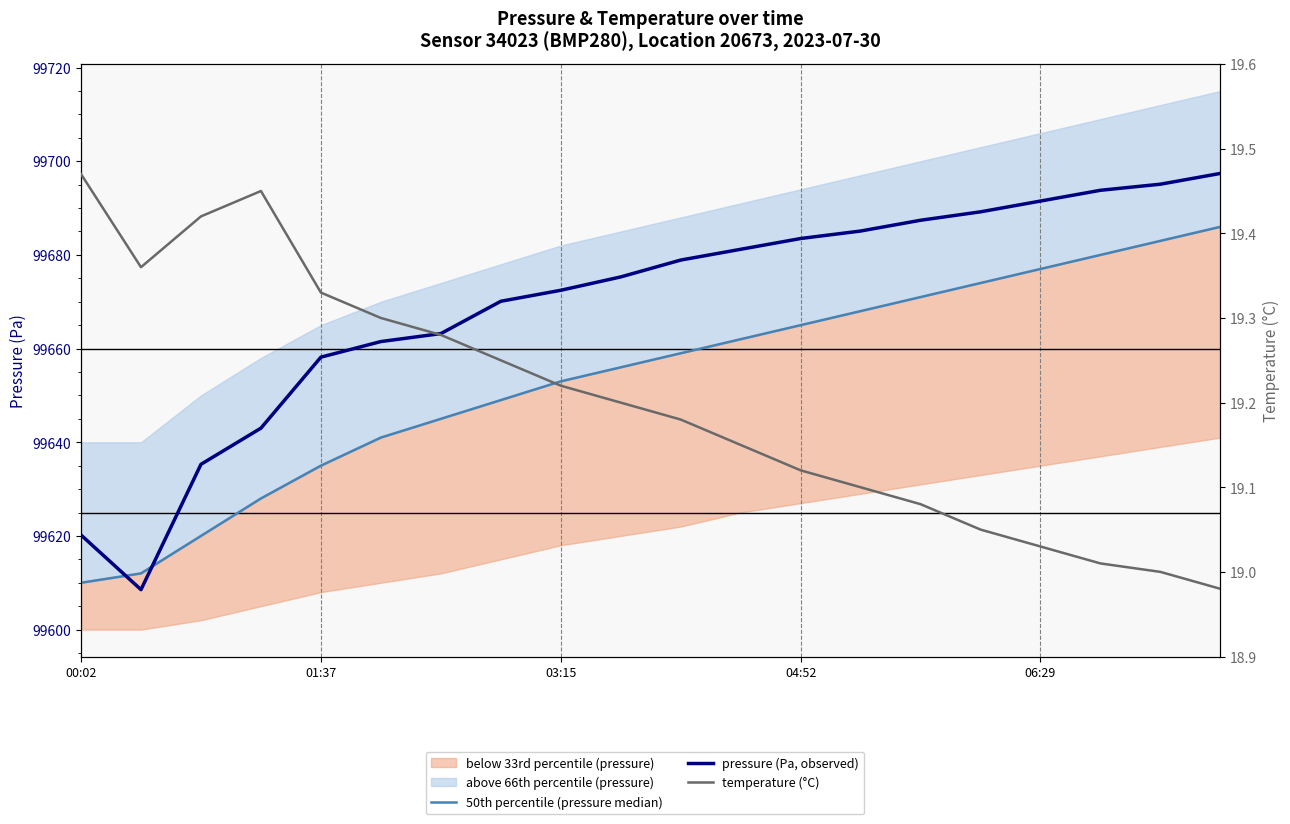

At which label does pressure (Pa, observed) first exceed 99678?

10